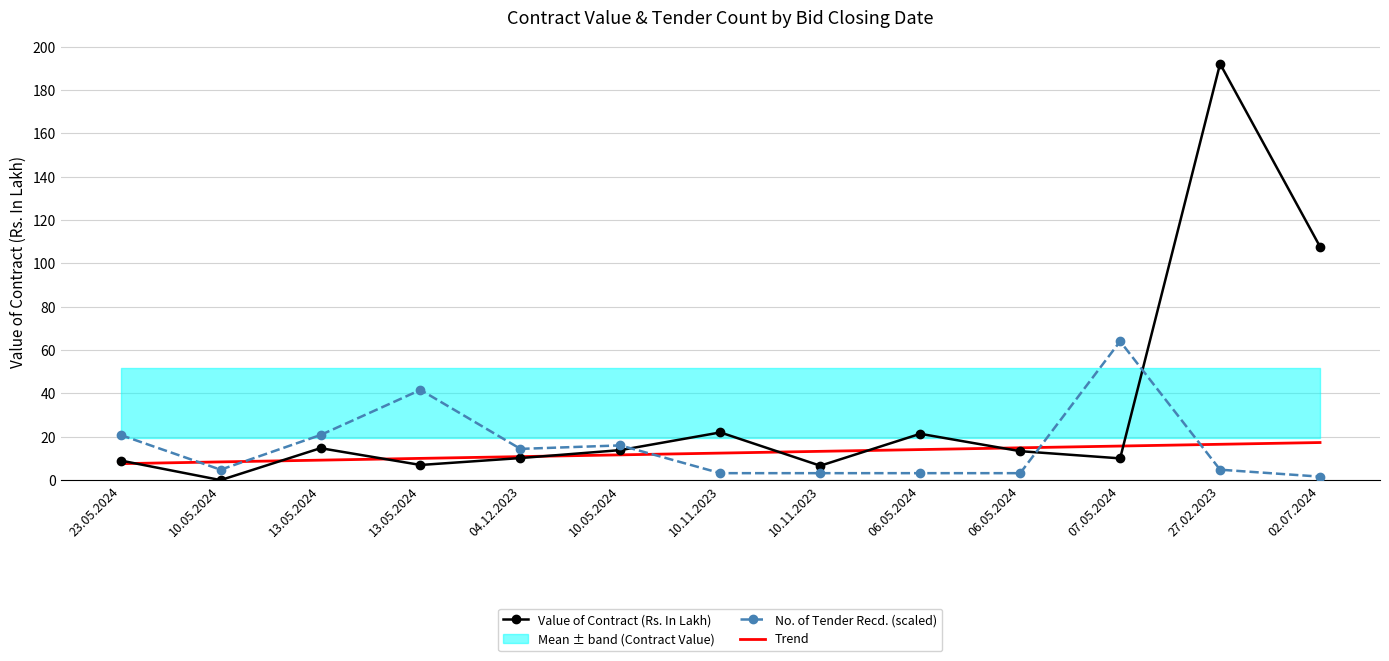

At which label does No. of Tender Recd. (scaled) first exceed 4?

23.05.2024